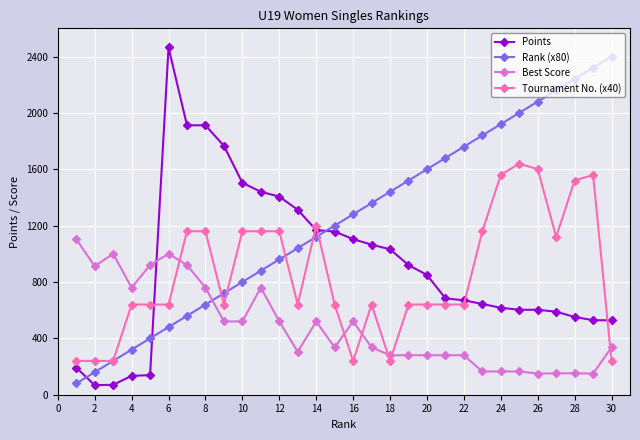

What is the minimum value for Points?

68